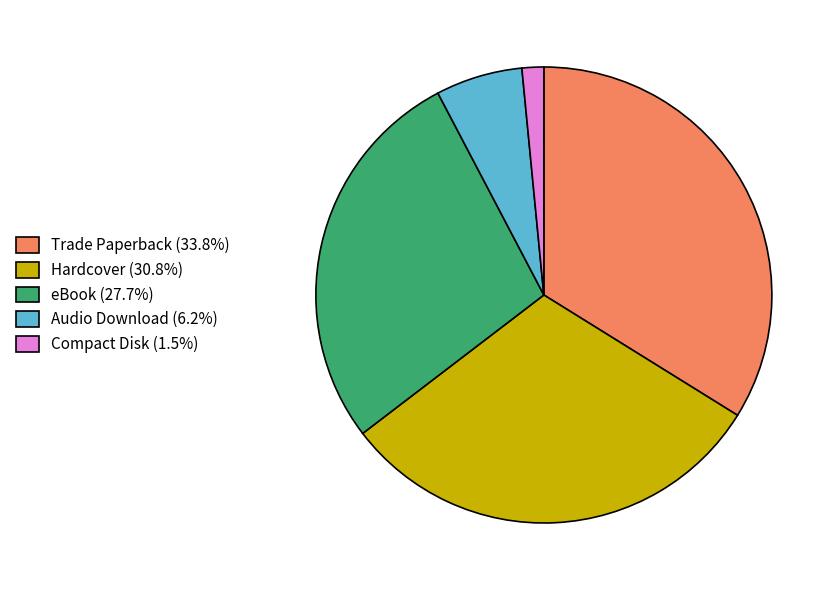

How many slices are in this pie chart?

5